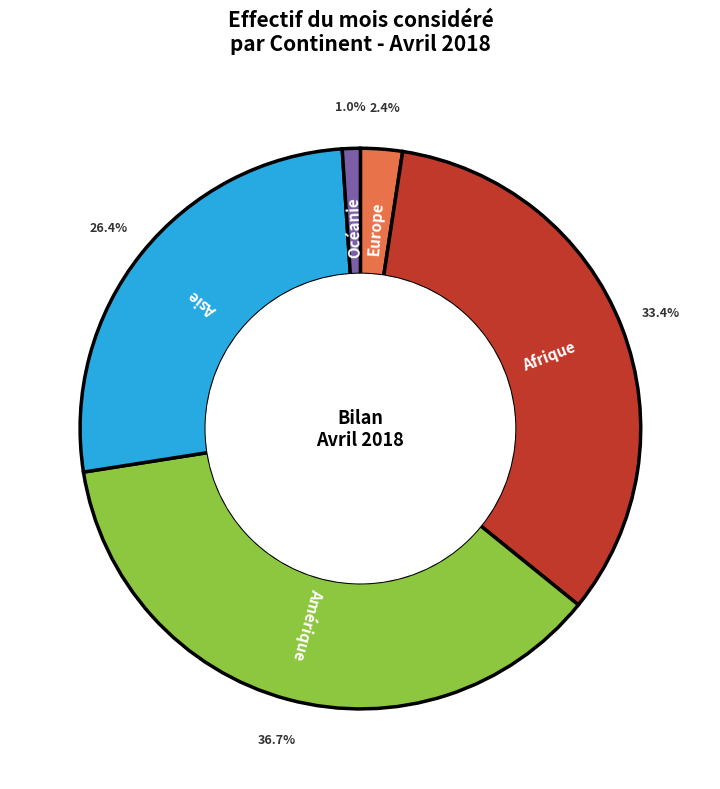

Is there a majority slice in this chart?

No